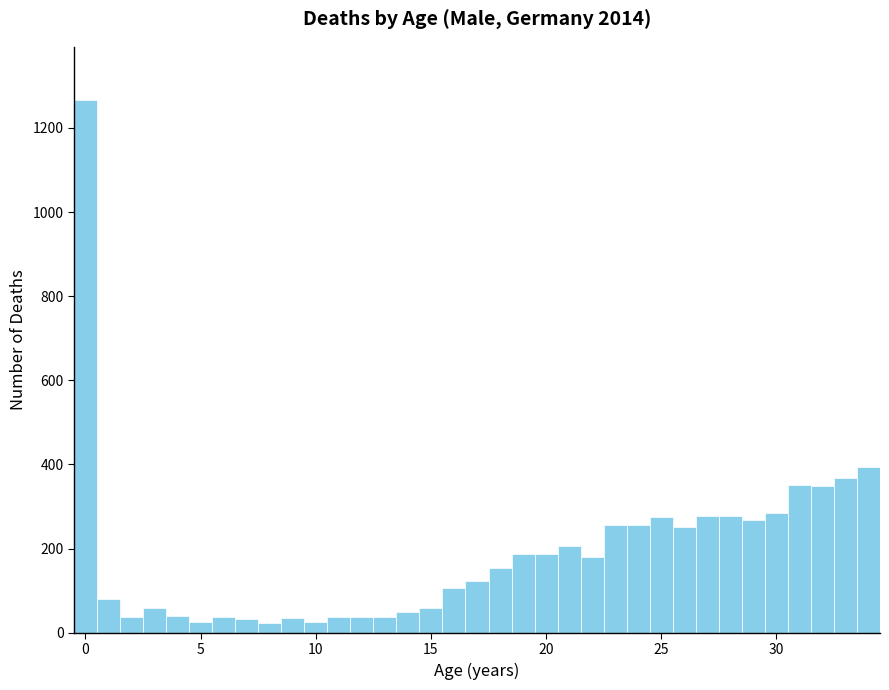

Around what value on the x-axis is the tallest bar? Give the approximate position of its centre, as read against the axis.

0.0